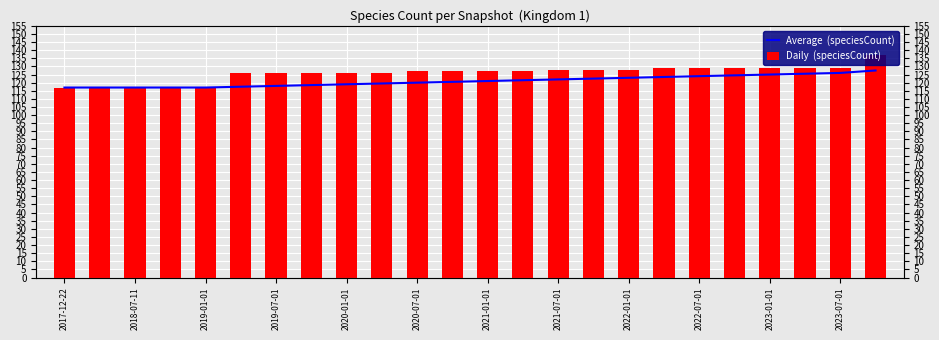

What is the lowest value of the Daily  (speciesCount) series?

117.0